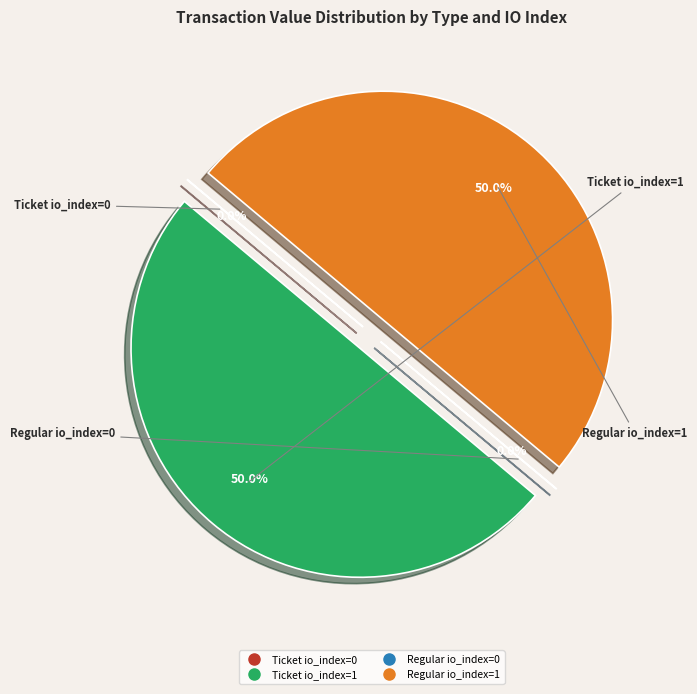

What percentage is NOT represented by Regular io_index=1?

50.0%